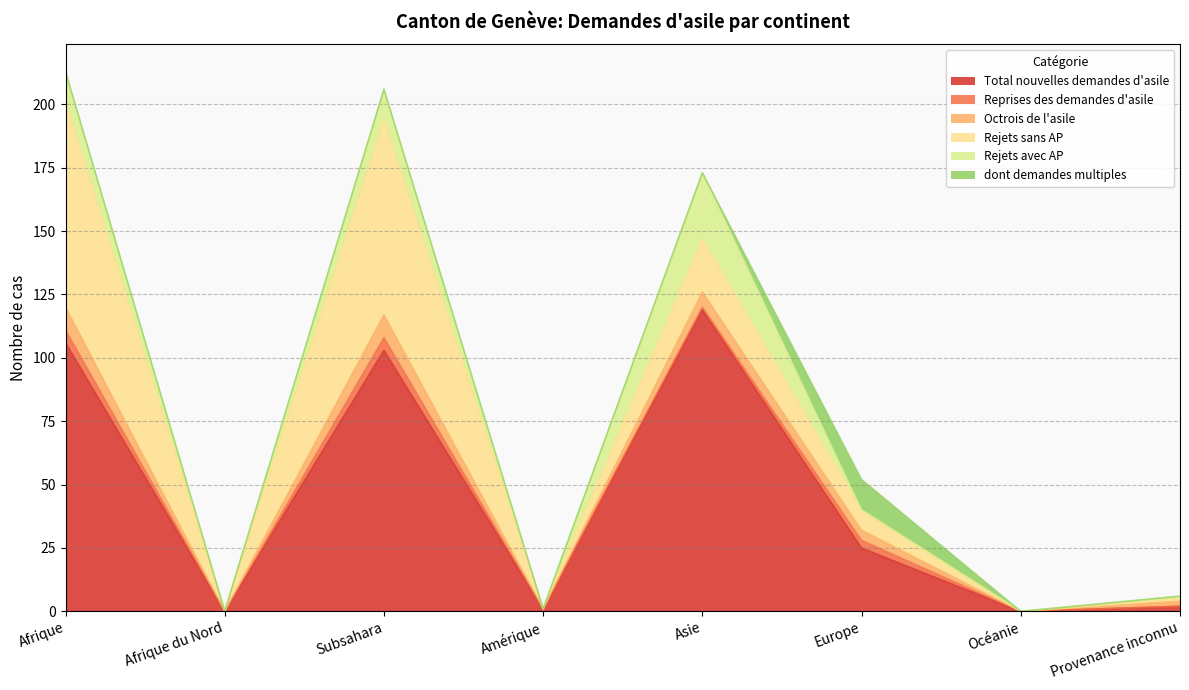

At which category does Rejets sans AP reach its first local peak?

Subsahara